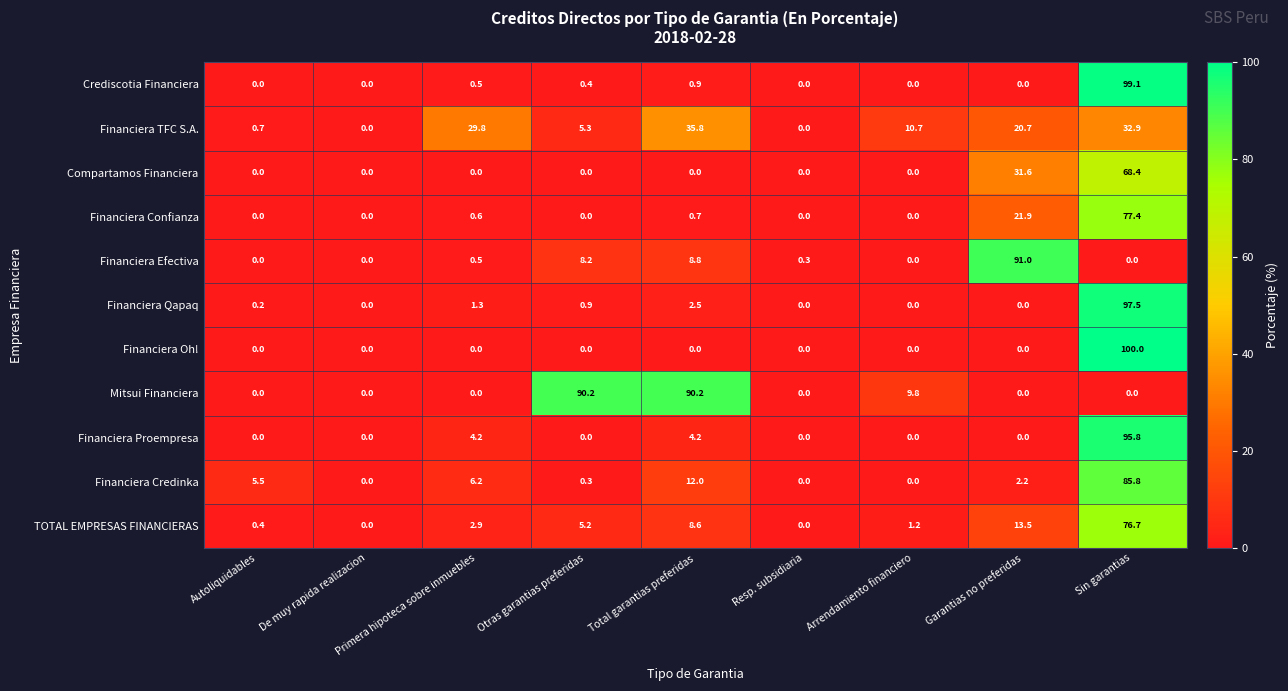

True or false: Financiera Oh! has a value of 0.0 at Arrendamiento financiero.

True